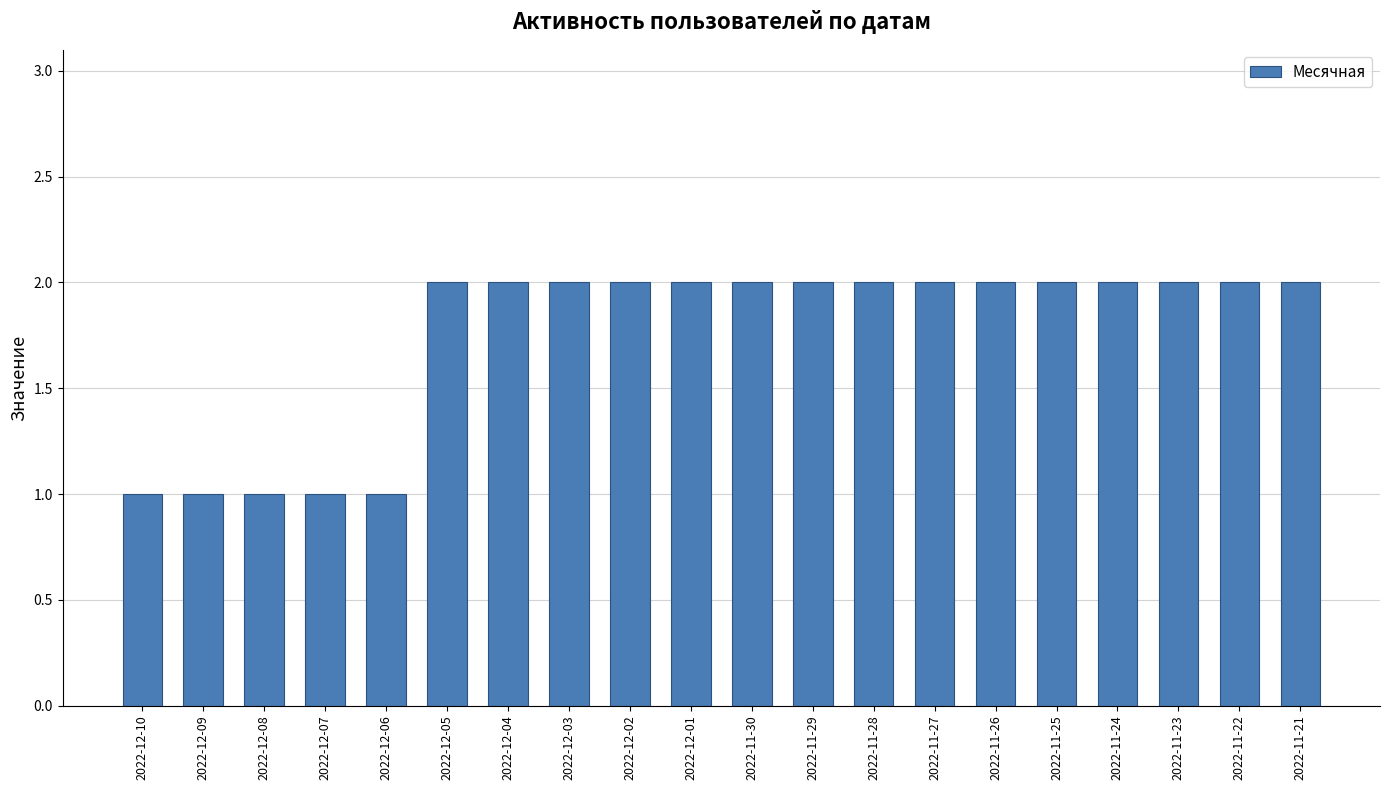

What is the sum of all values?

35